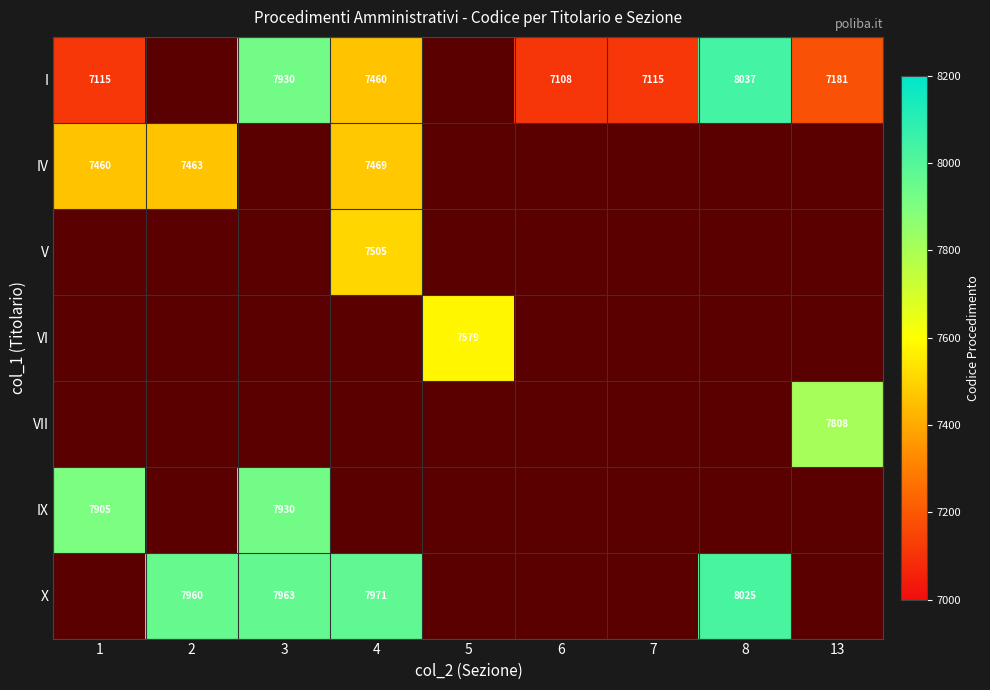

What is the difference between the second highest and minimum values in the I series?

7930